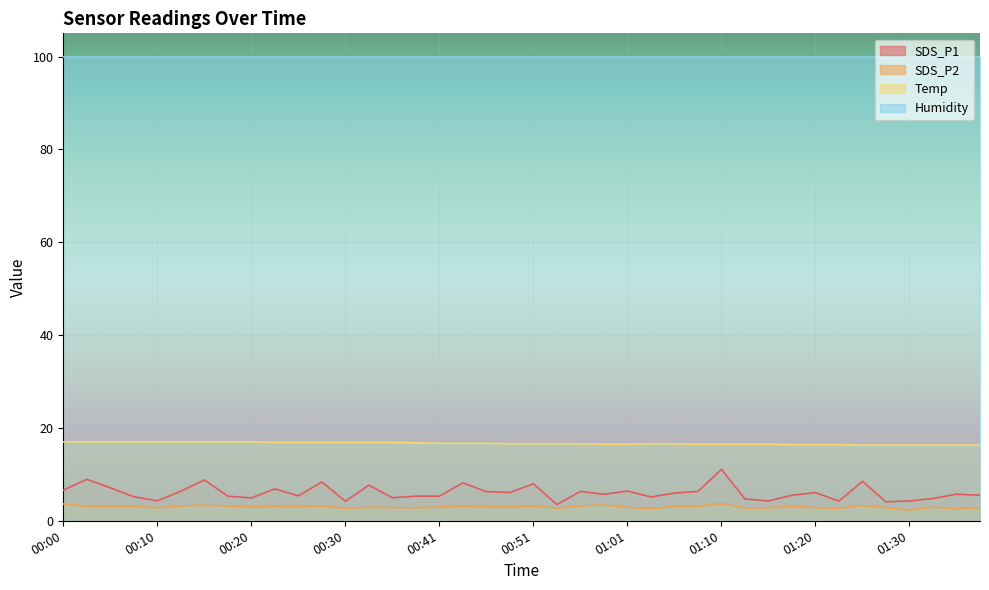

Which series has the largest total across all categories?

Humidity